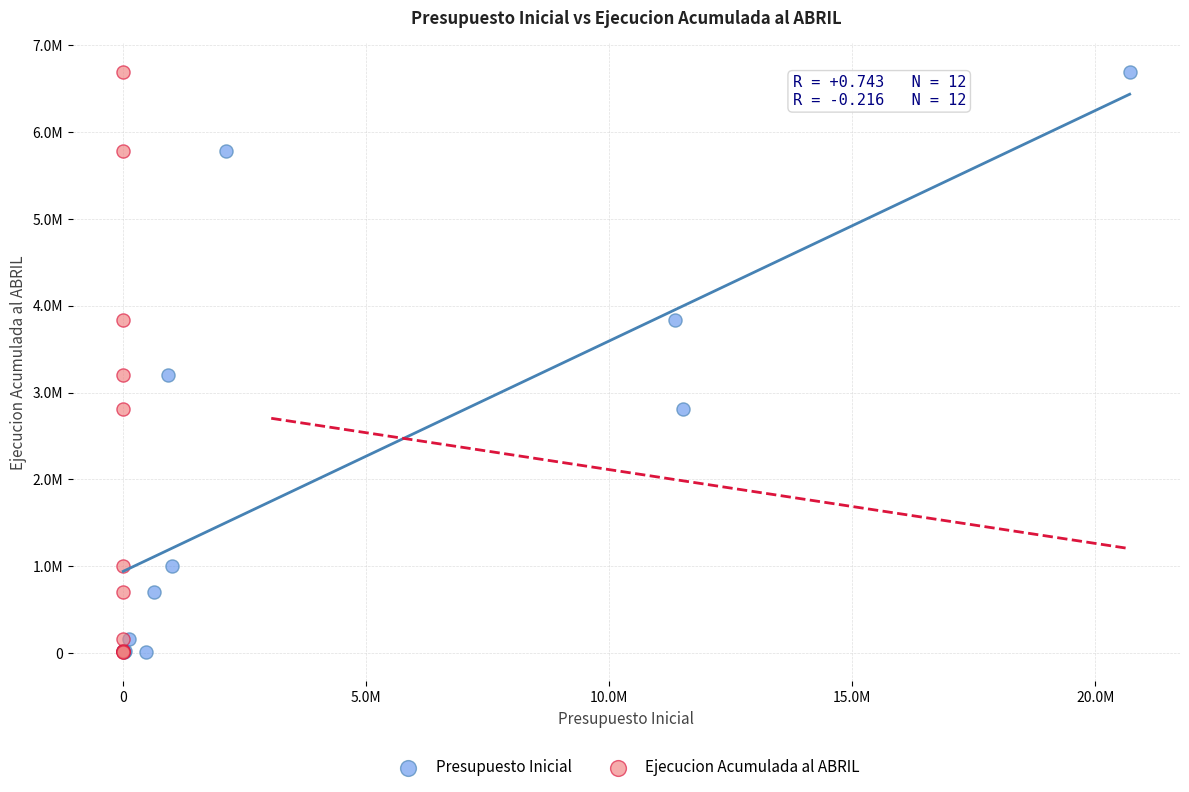

What are all the series names shown in the legend?

Presupuesto Inicial, Ejecucion Acumulada al ABRIL